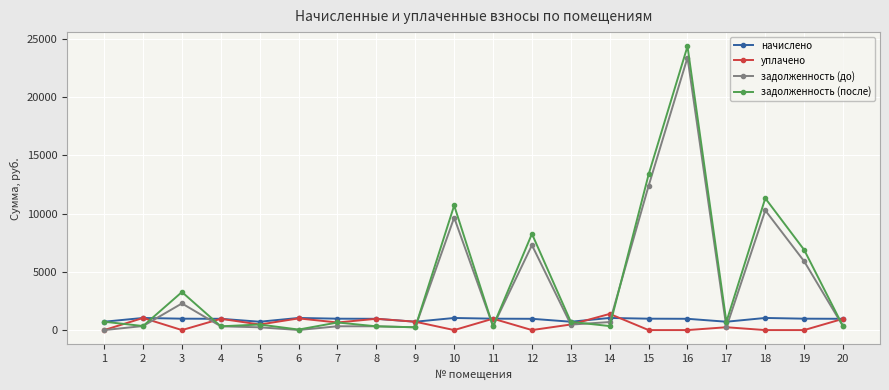

At which label does задолженность (до) reach its peak?

16